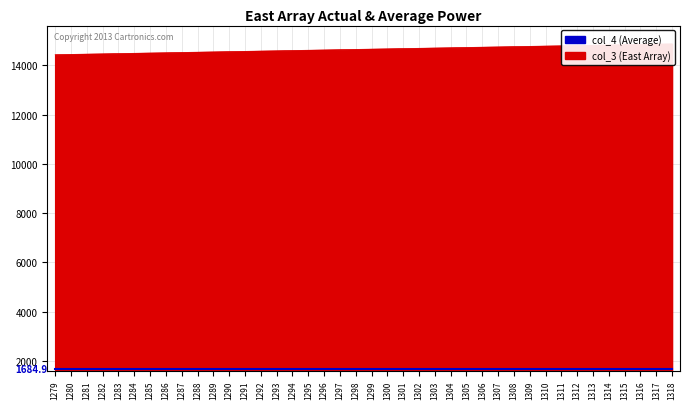

The value at 1289 is 21366. True or false?

False